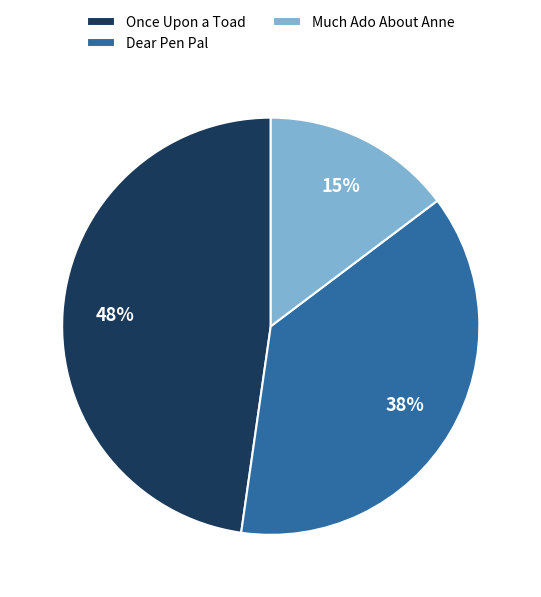

What is the smallest slice in the pie chart?

Much Ado About Anne